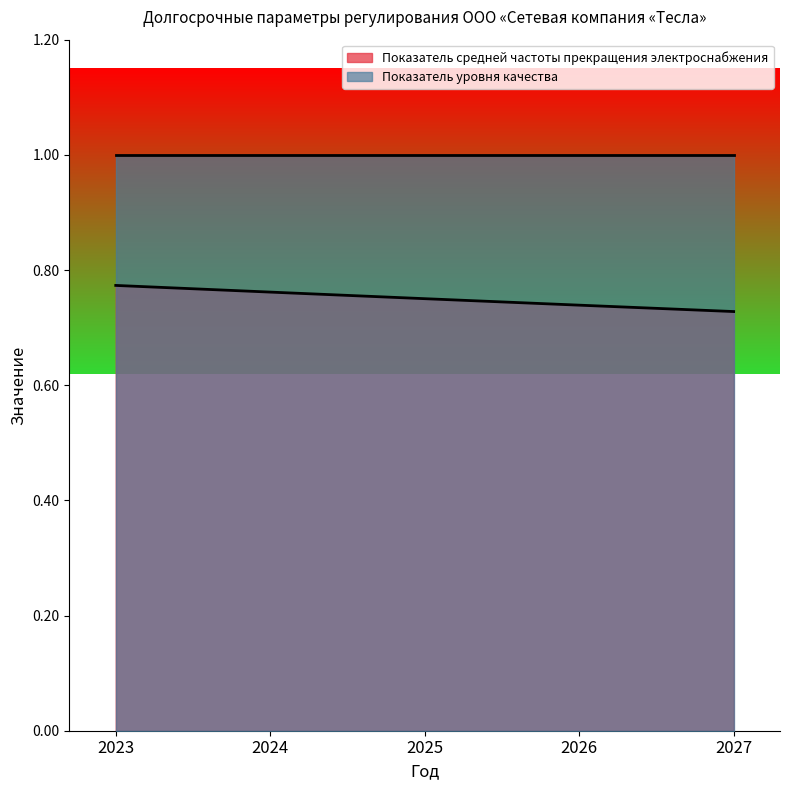

What value does the data have at 2023?

0.8